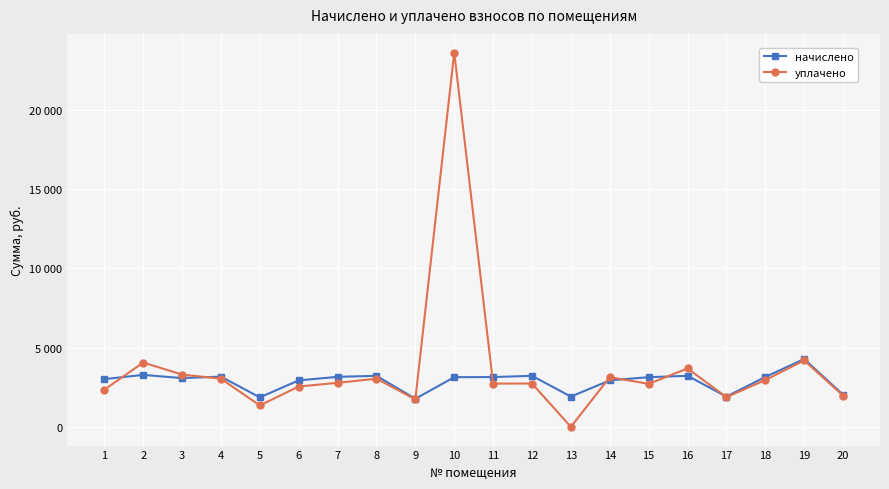

Between 2 and 18, which is larger?

2